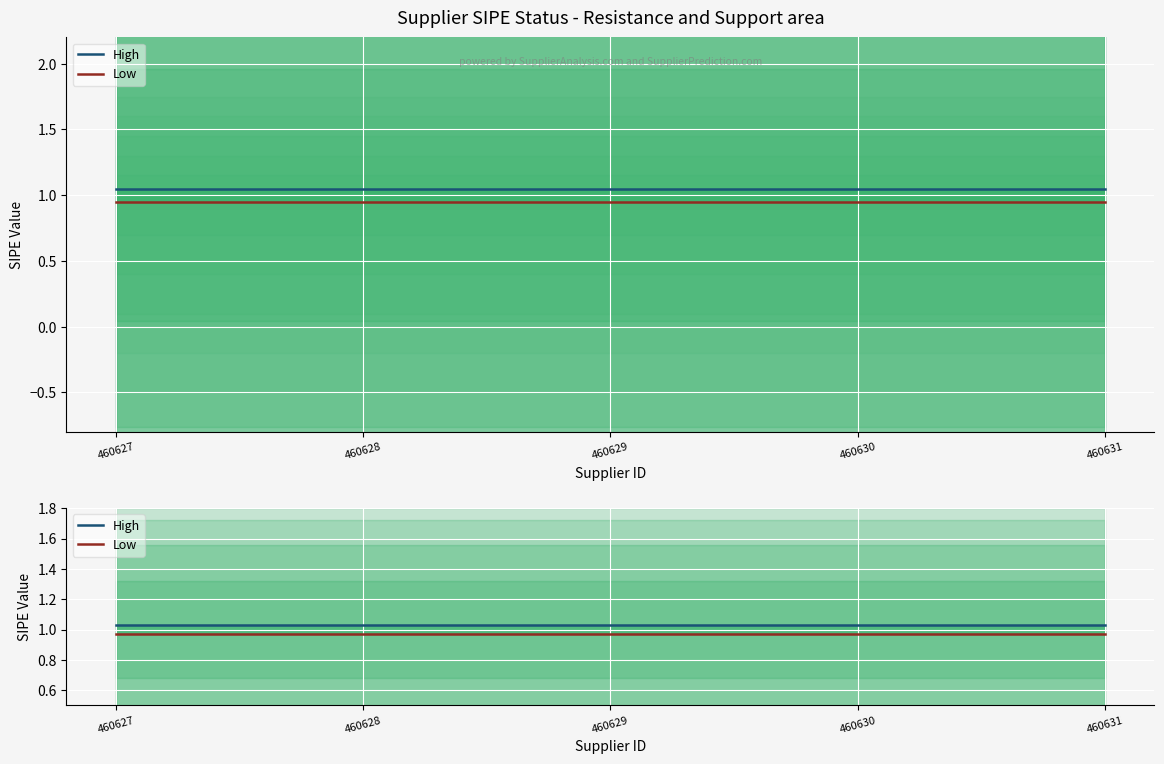

Reading right to left, extract all data points from this chart.

High: 1.0	1.0	1.0	1.0	1.0
Low: 1.0	1.0	1.0	1.0	1.0